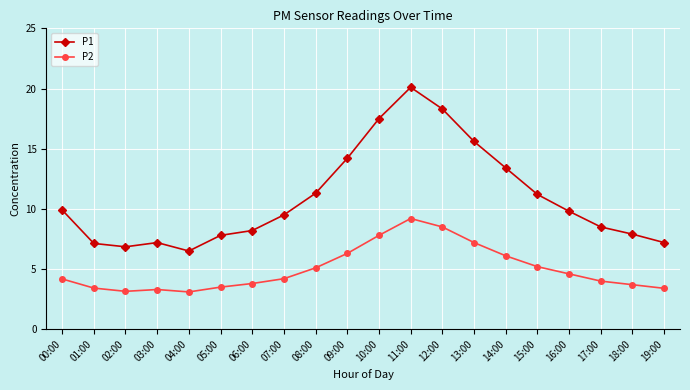

True or false: P1 and P2 intersect in this chart.

False